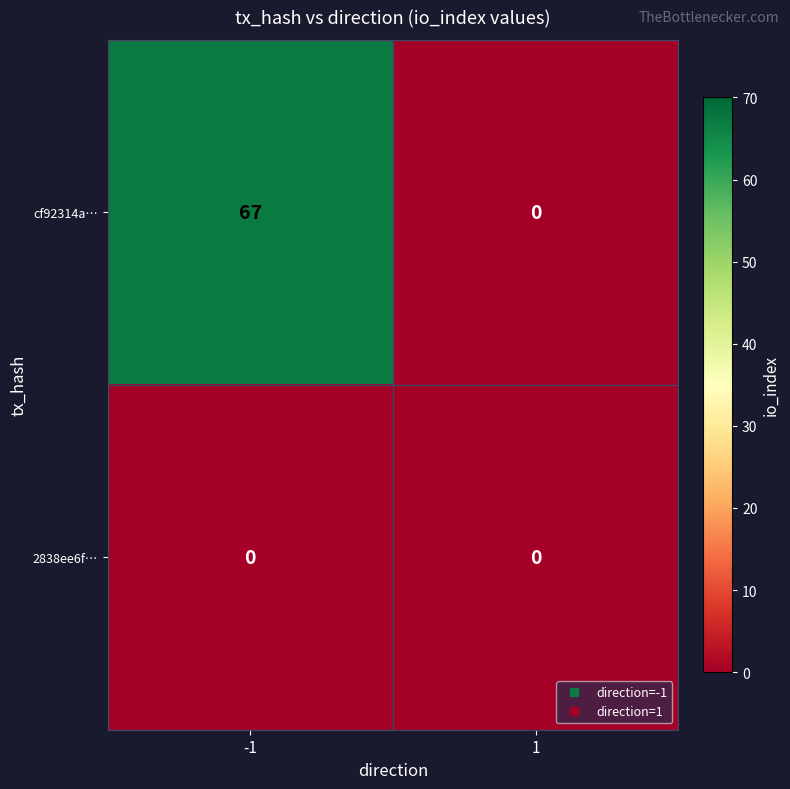

The cf92314a… series shows 45 at -1. True or false?

False